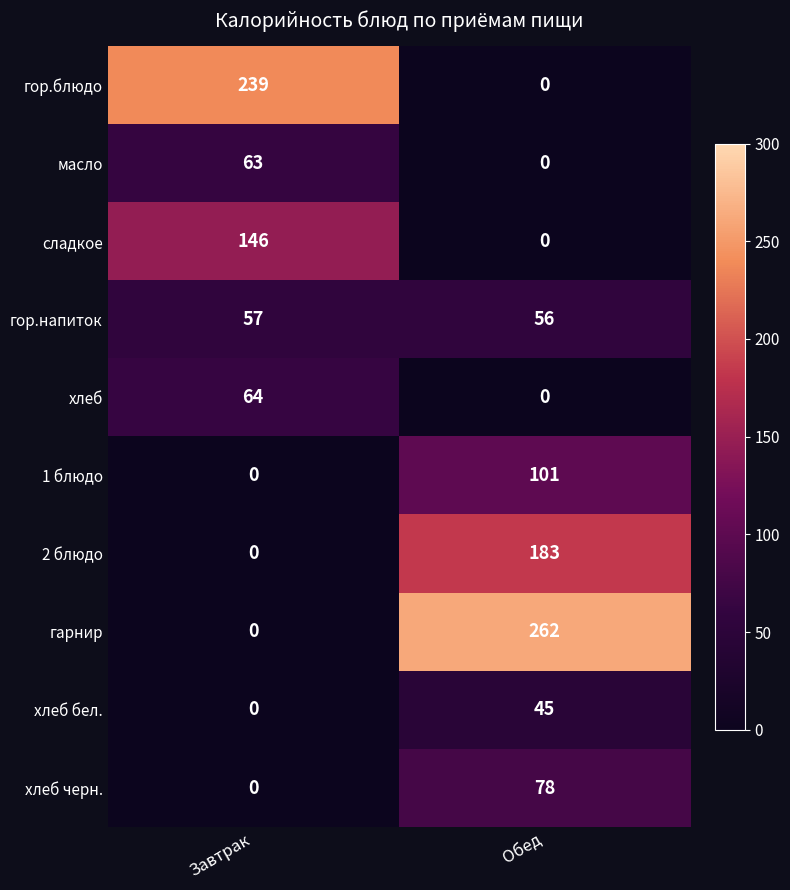

What is the spread (max minus min) of values at Завтрак?

239